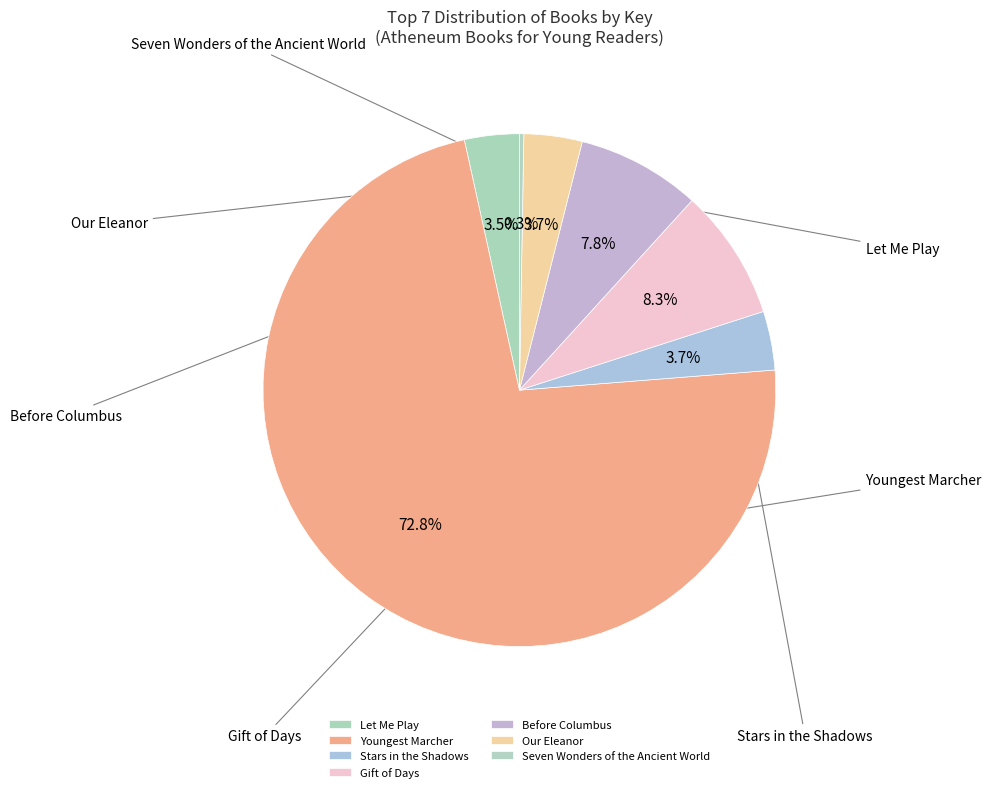

How many segments does this pie chart have?

7